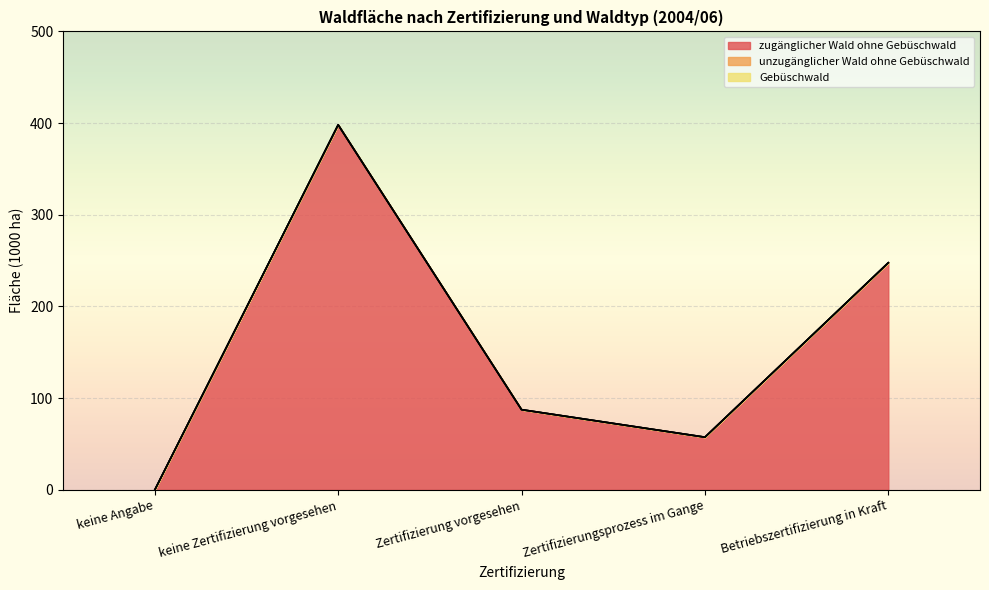

What is the greatest value displayed?

398.1